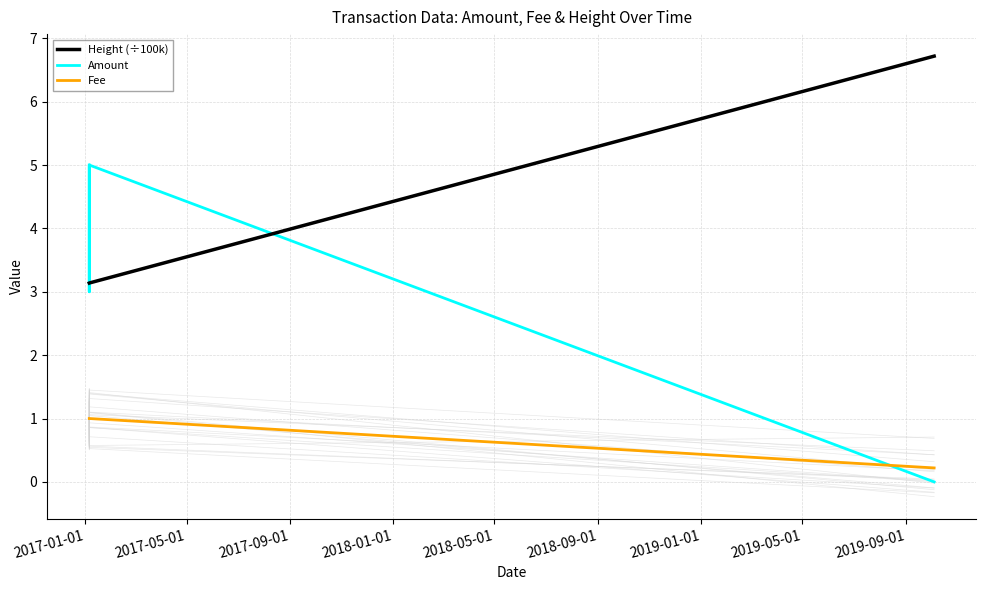

At how many categories does at least one series exceed 5?

1